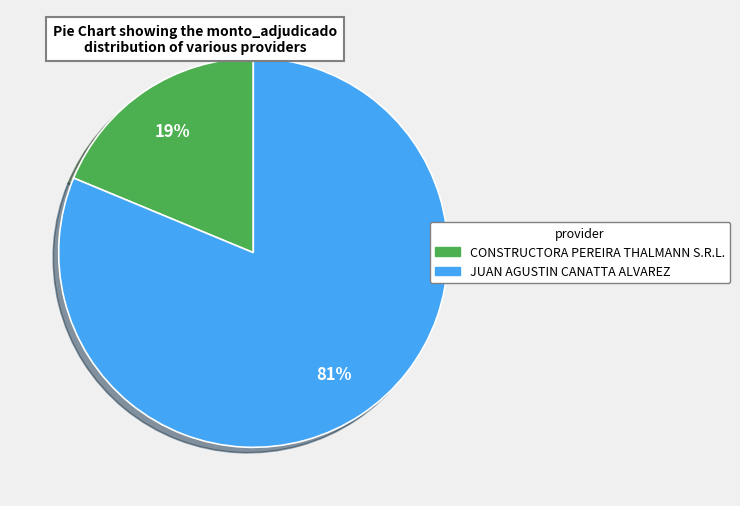

What is the ratio of the value at JUAN AGUSTIN CANATTA ALVAREZ to the value at CONSTRUCTORA PEREIRA THALMANN S.R.L.?

4.3